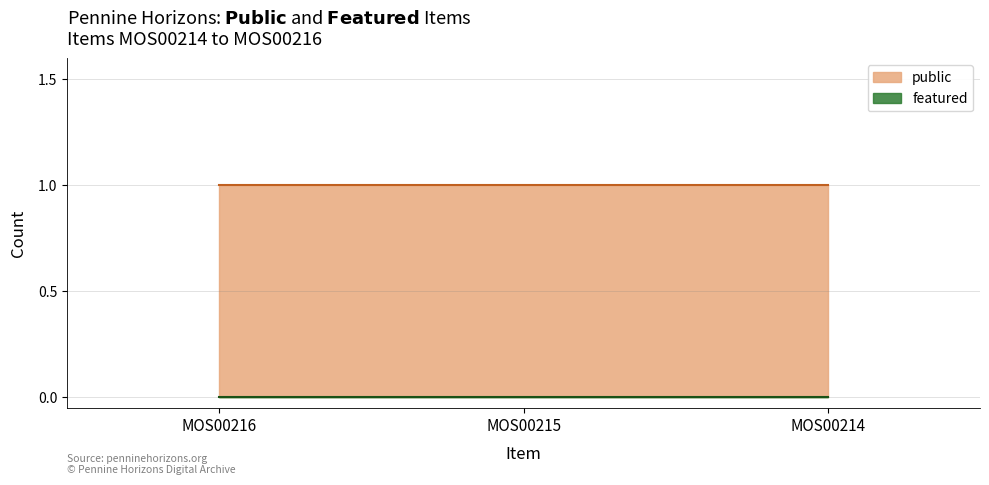

What are all the series names shown in the legend?

public, featured